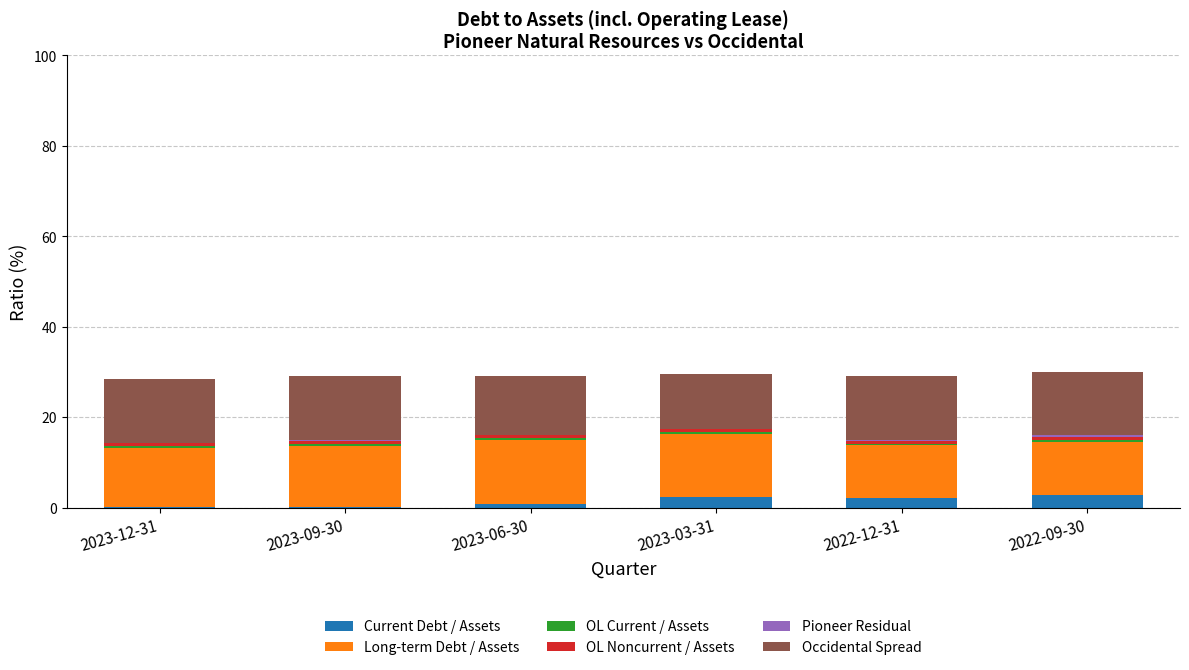

What is the highest value of the Current Debt / Assets series?

2.8